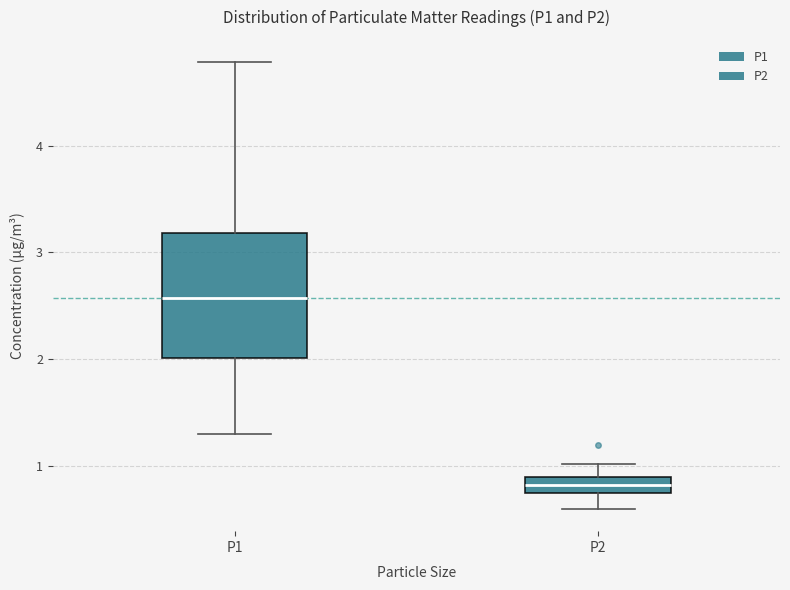

Reading left to right, transcribe this box plot: for each box, give where its median line is, the range the box spans, and where its two whiskers end, as read against the y-axis. The values are not printed on the chart, so give them approximately, as read against the axis.

P1: median 2.6, box 2.0 to 3.2, whiskers 1.3 to 4.8
P2: median 0.8 (inside the box), box 0.8 to 0.9, whiskers 0.6 to 1.0